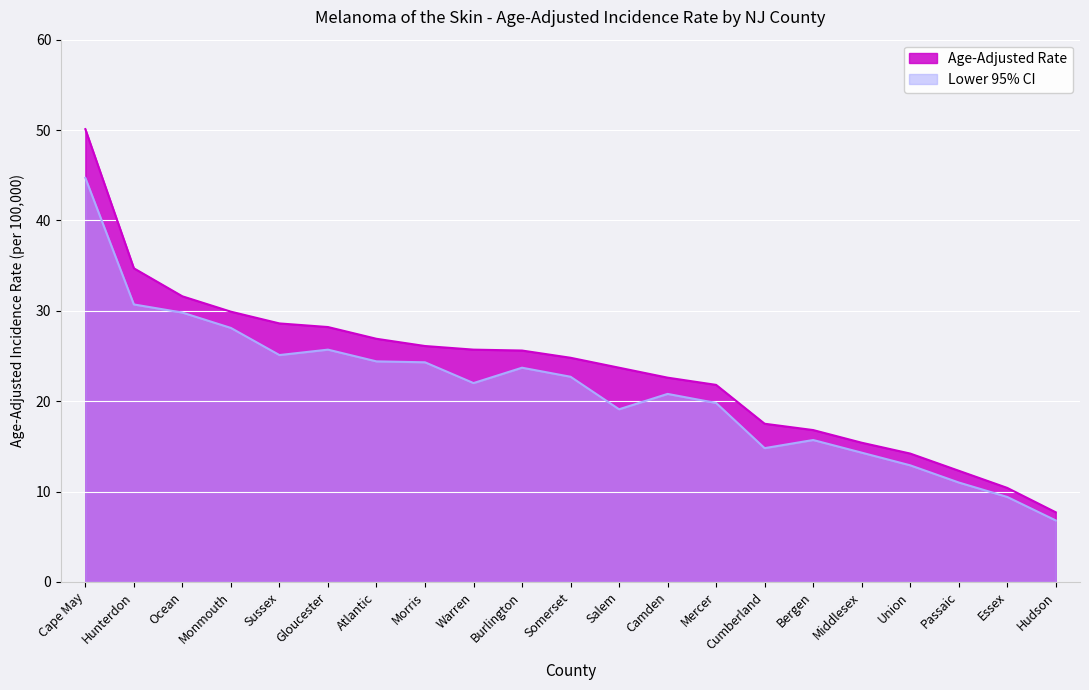

What is the average value of the Age-Adjusted Rate series?

23.6